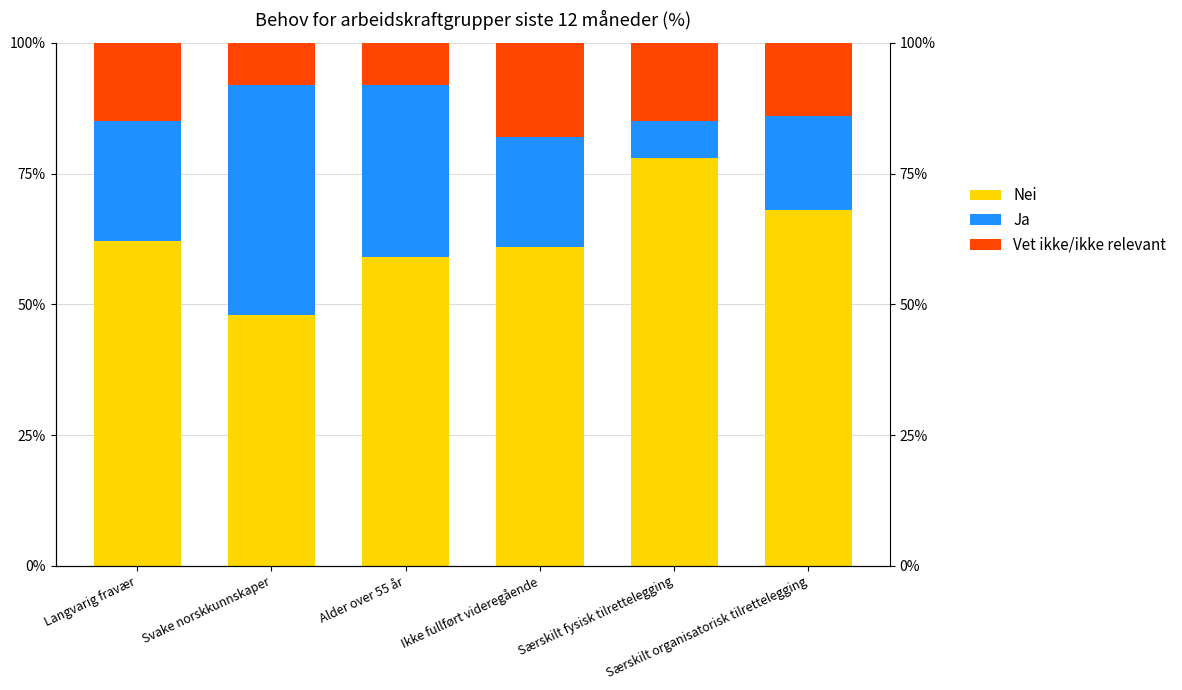

Rank the categories by Ja value from highest to lowest.

Svake norskkunnskaper, Alder over 55 år, Langvarig fravær, Ikke fullført videregående, Særskilt organisatorisk tilrettelegging, Særskilt fysisk tilrettelegging